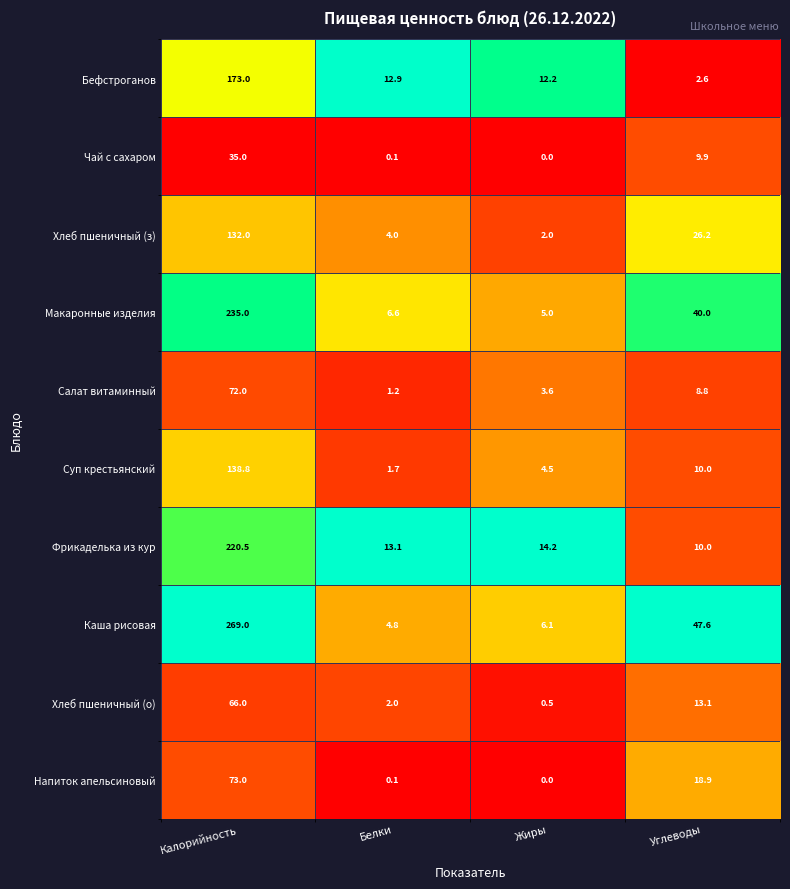

What is the spread (max minus min) of values at Калорийность?

234.0